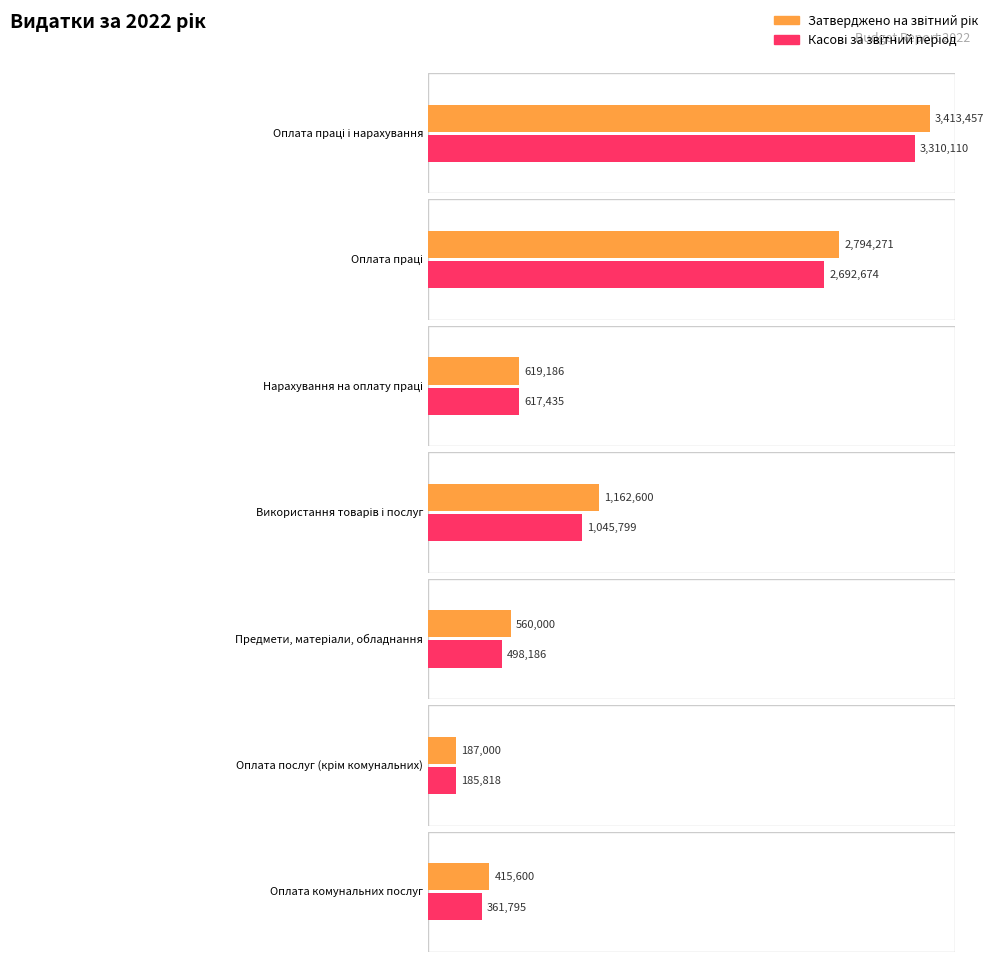

Are the bars horizontal?

Yes